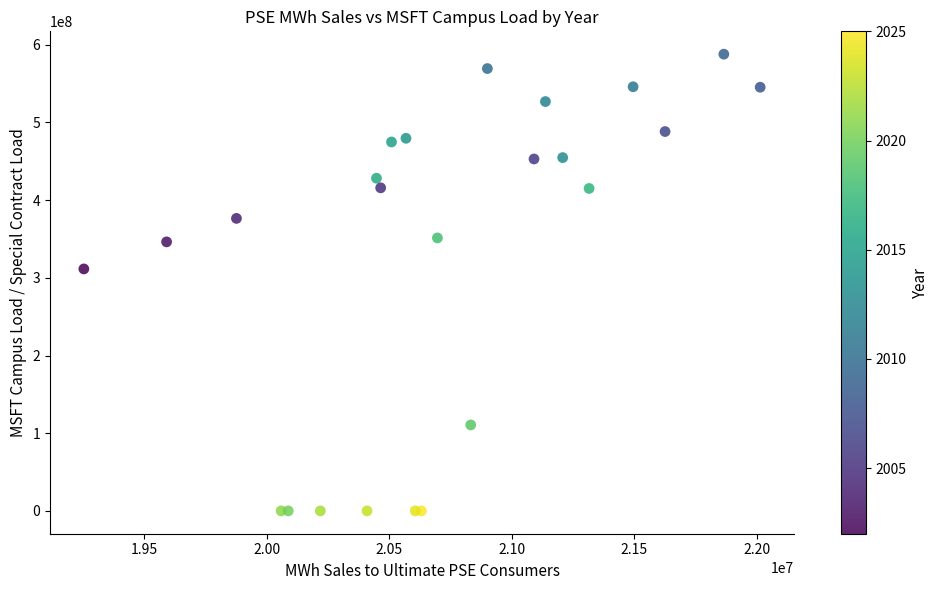

What Y value in the scatter plot is closest to 293974240?

311482702.1